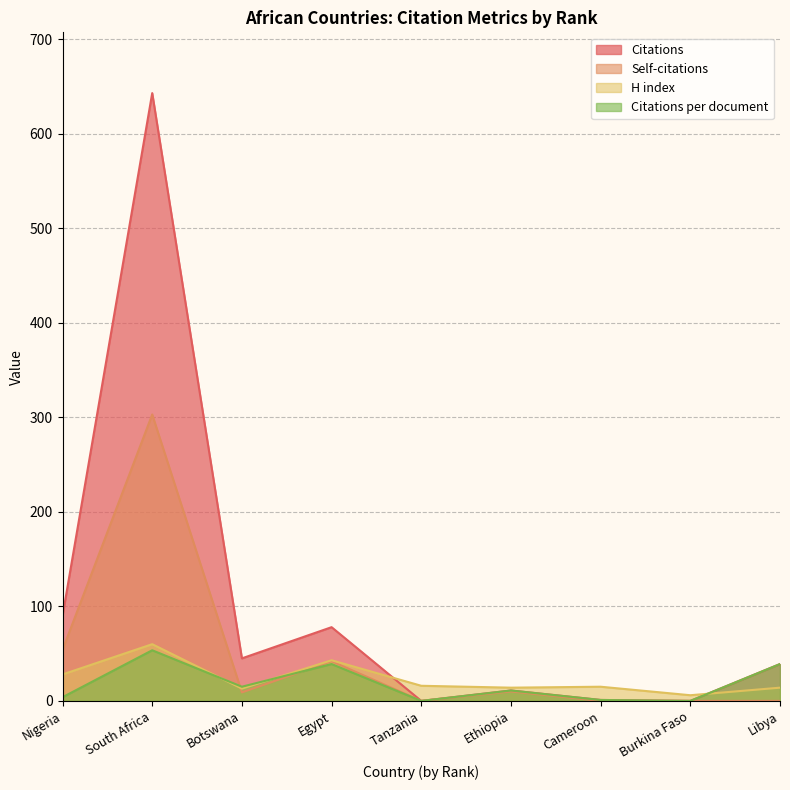

How many data points does each series have?

9